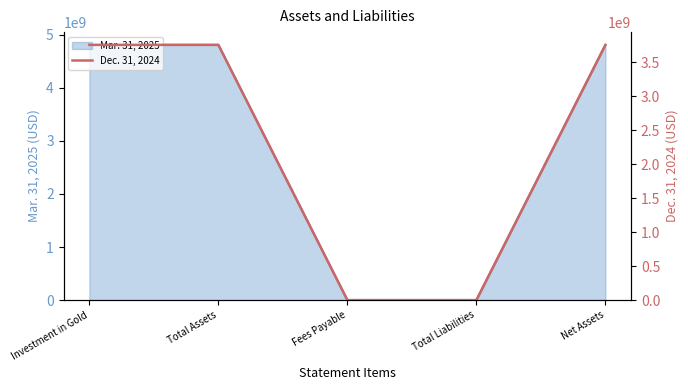

The value at Investment in Gold is 3756668000. True or false?

True